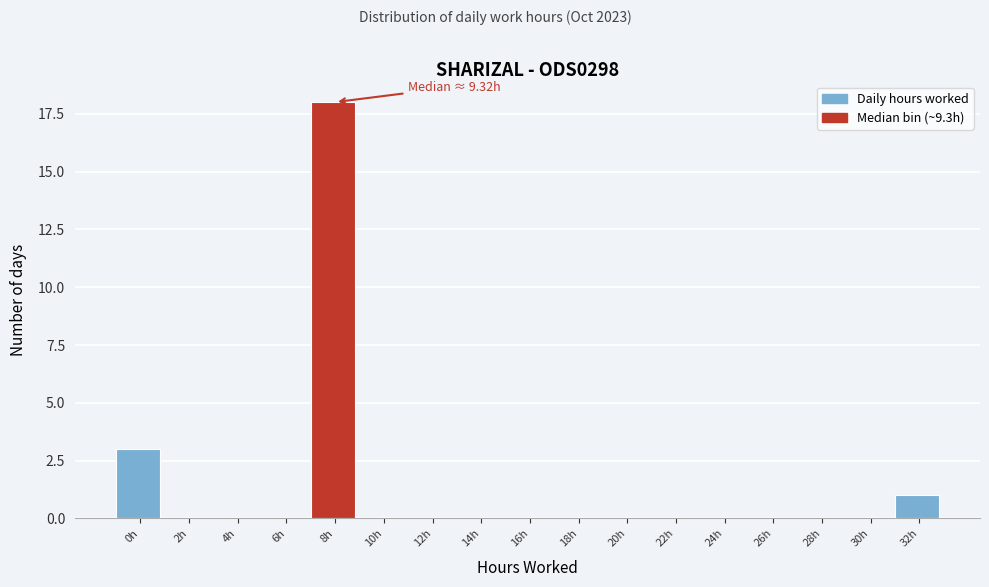

Reading left to right, transcribe all the data shown in this chart.

0h=3	2h=0	4h=0	6h=0	8h=18	10h=0	12h=0	14h=0	16h=0	18h=0	20h=0	22h=0	24h=0	26h=0	28h=0	30h=0	32h=1